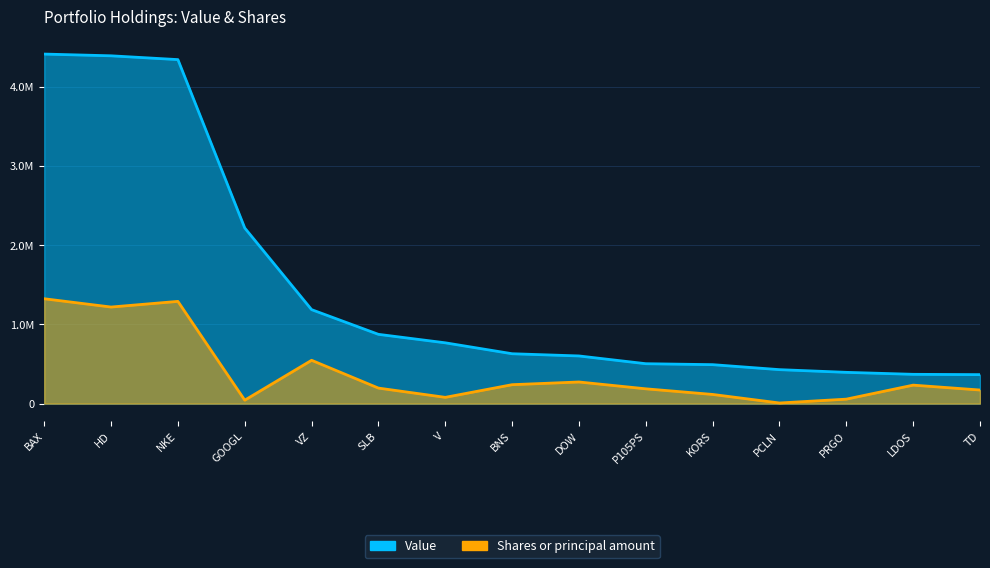

At which category does Shares or principal amount reach its first local peak?

NKE